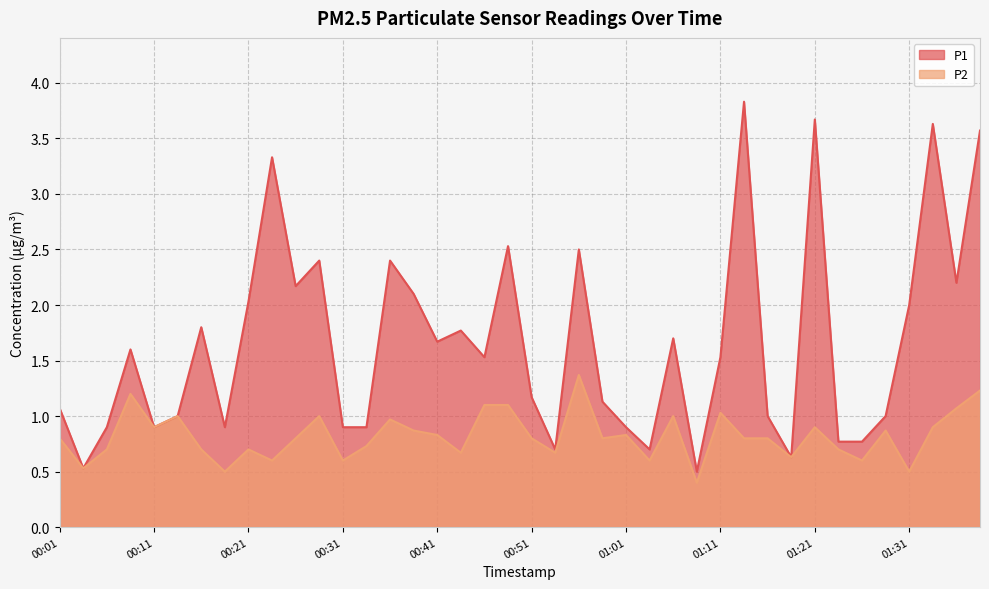

What is the value of the P2 point at the 29th from the left?

1.0